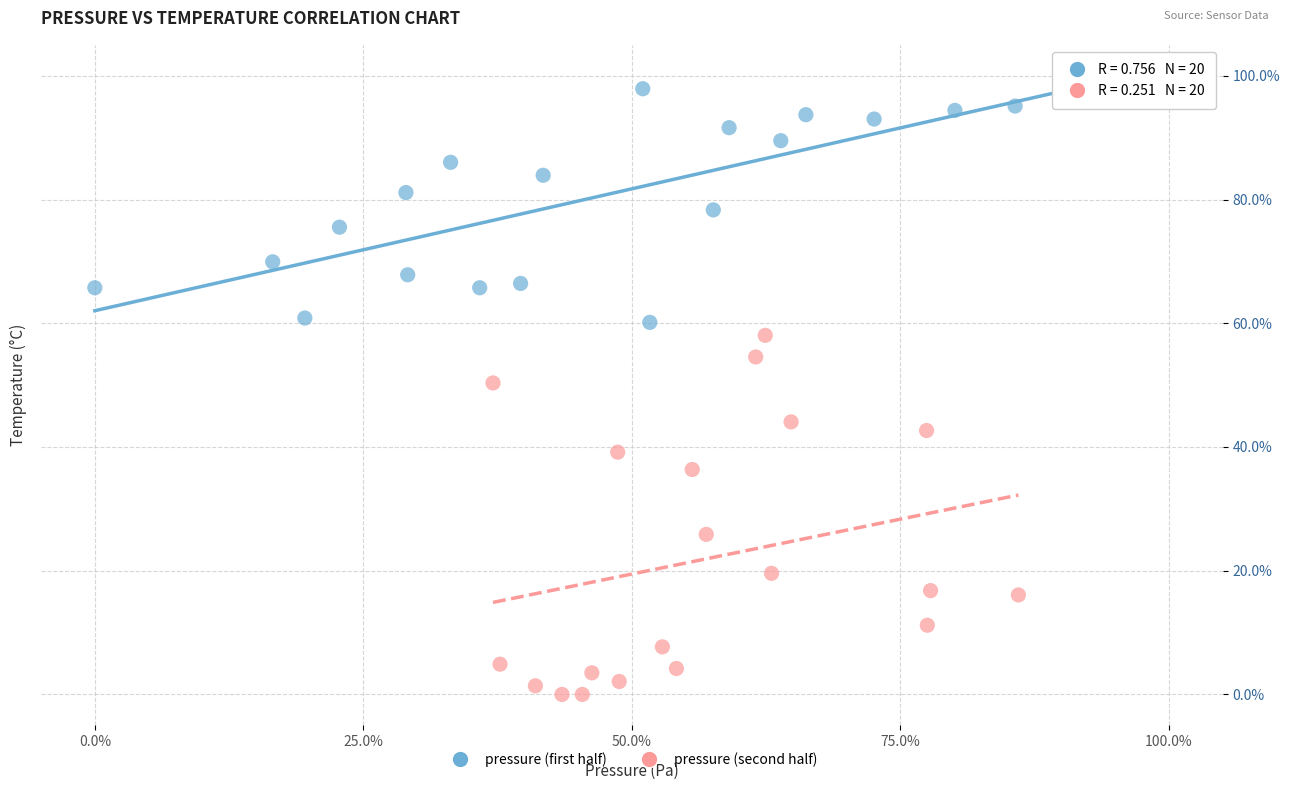

What are all the series names shown in the legend?

pressure (first half), pressure (second half)